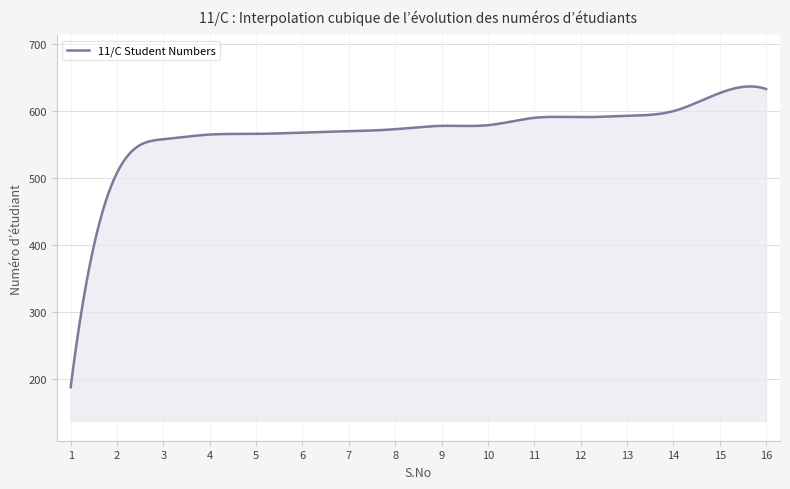

What is the maximum value shown in the chart?

636.9